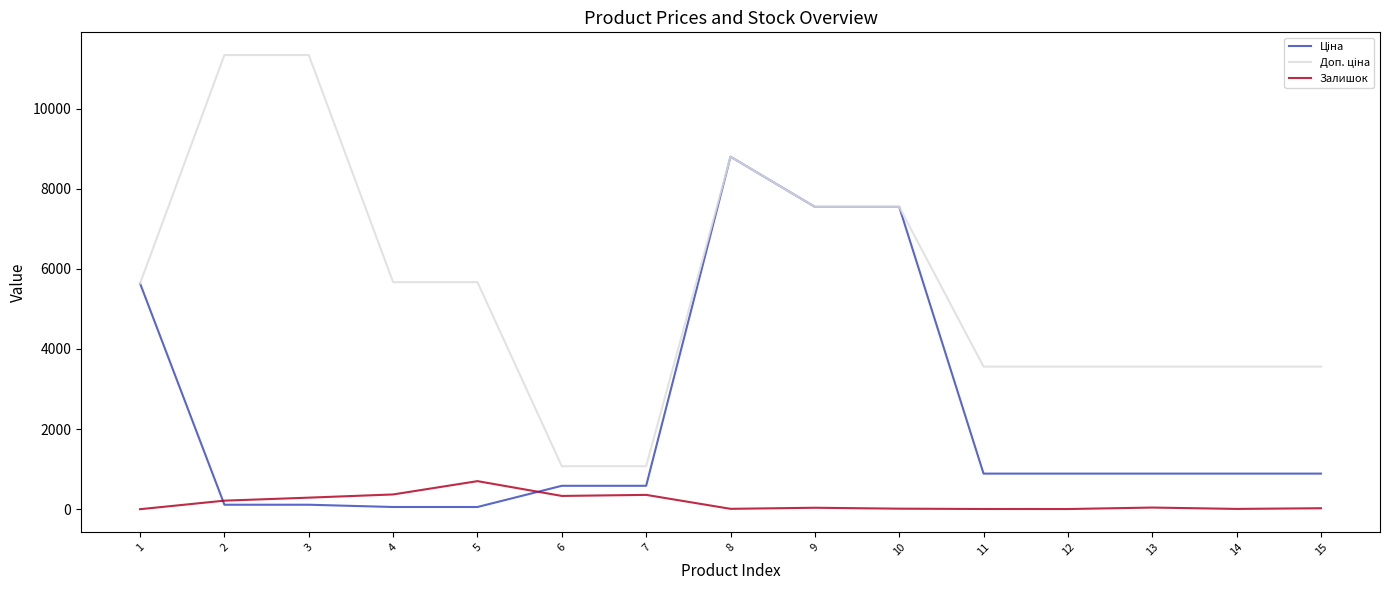

At which category is the sum across all series the highest?

8